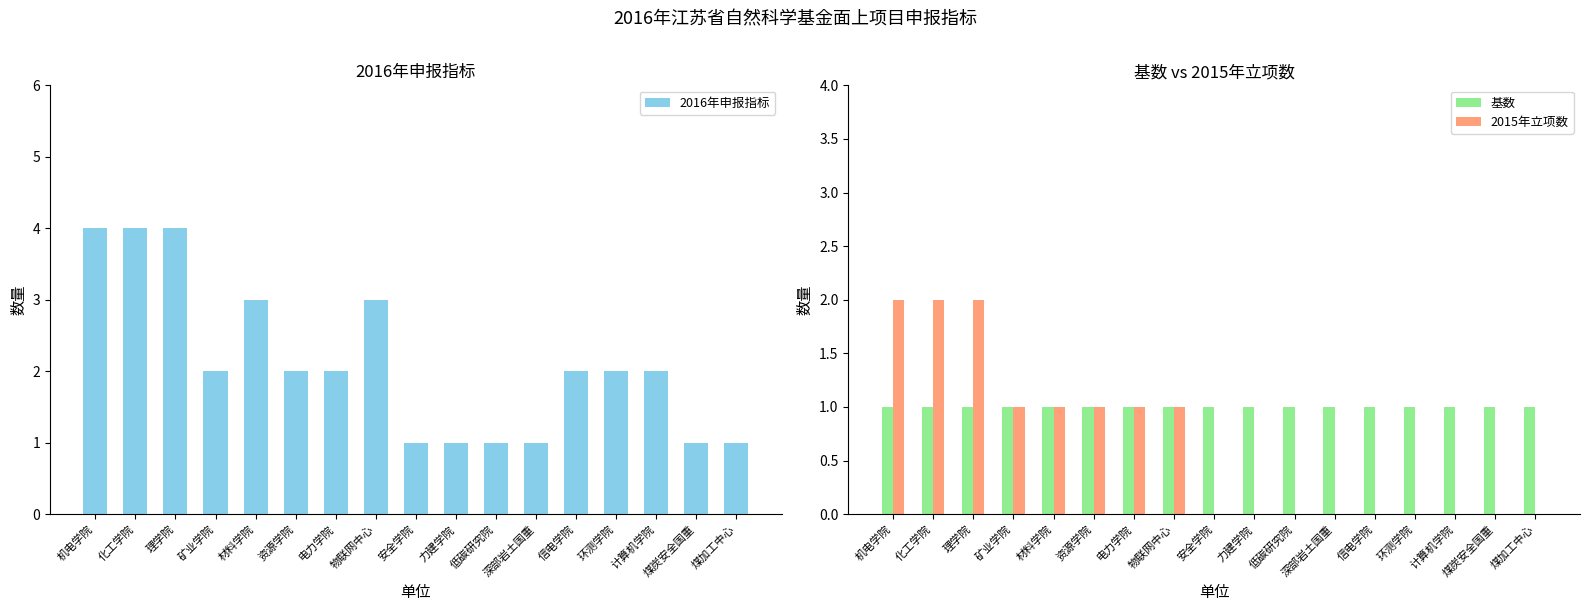

The 基数 series shows 1 at 深部岩土国重. True or false?

True